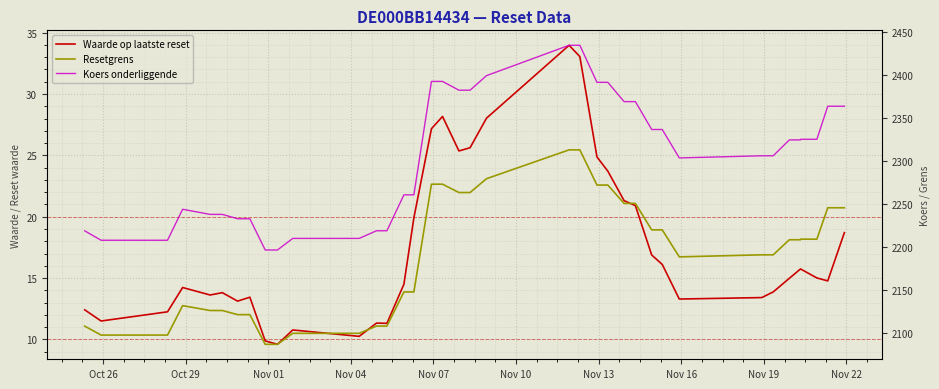

The value of Resetgrens at 11 is 2993.1. True or false?

False